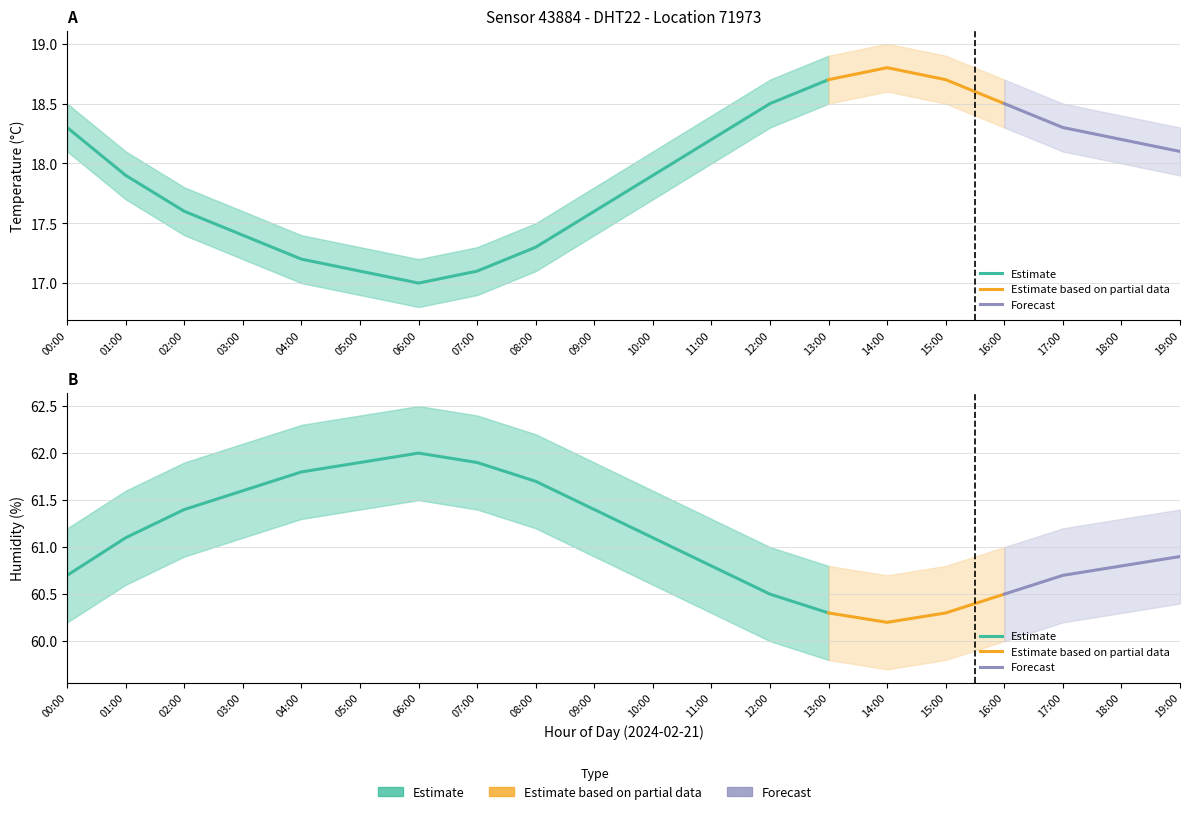

Which series has the widest spread of values?

temperature